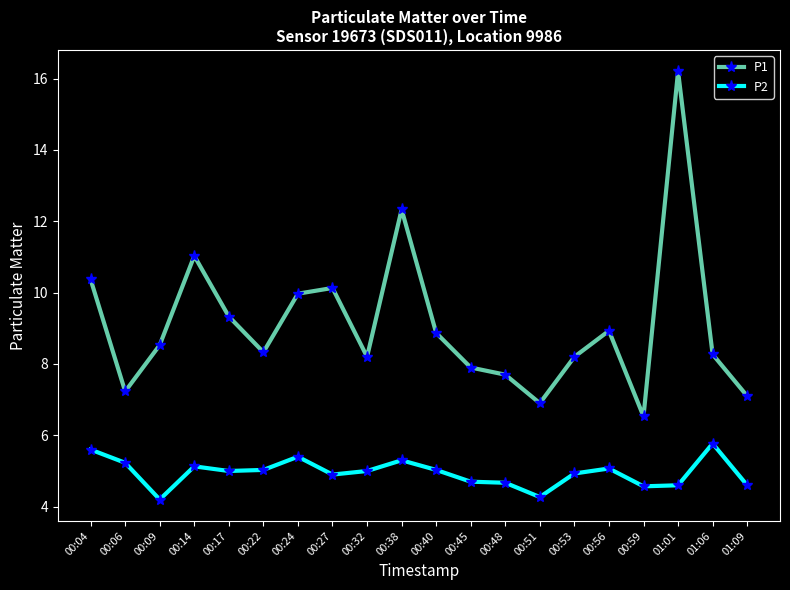

Count the number of categories in the chart.

20